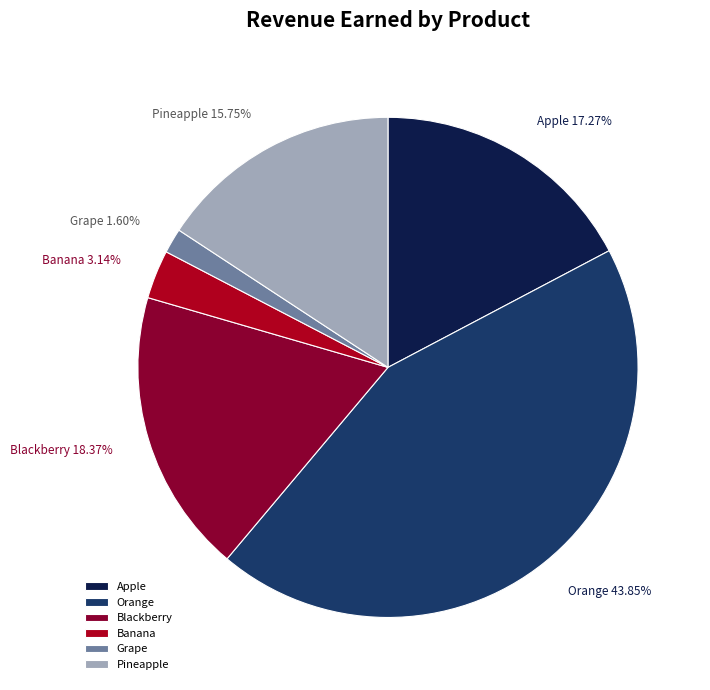

Is there any slice that represents more than half of the pie?

No